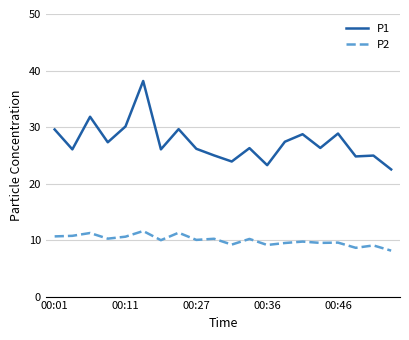

True or false: P1 and P2 cross at least once.

False